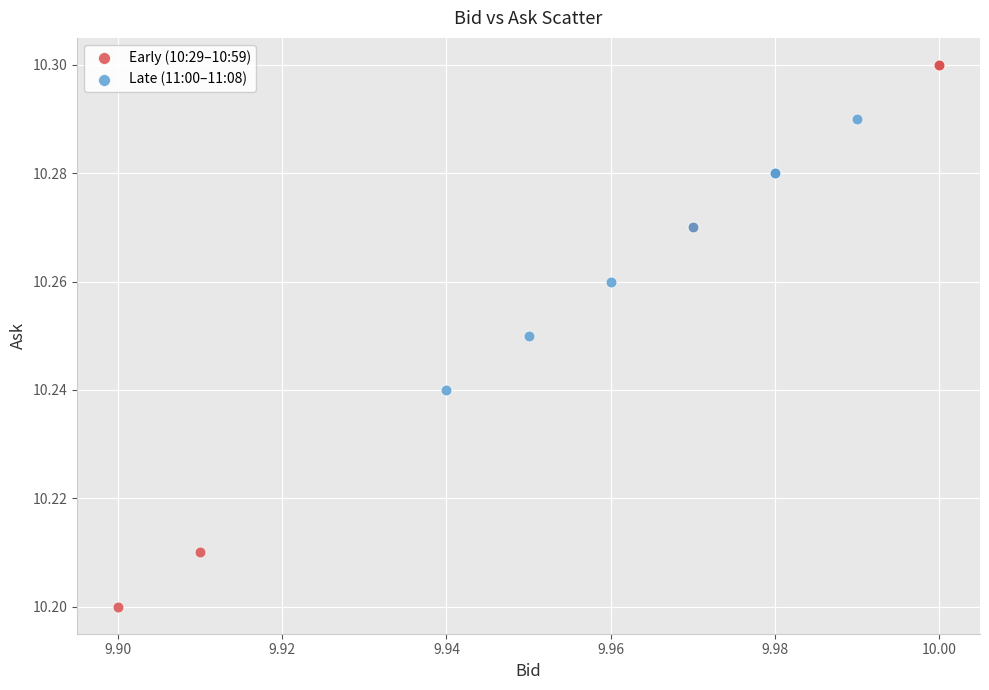

Which series has the widest spread of Y values?

Early (10:29–10:59)